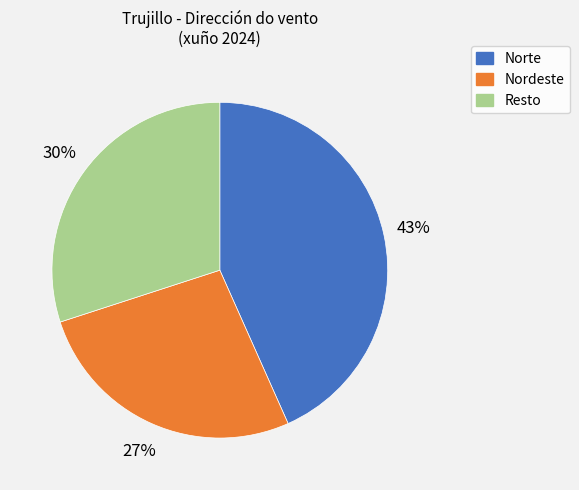

Does Norte account for over 50% of the chart?

No